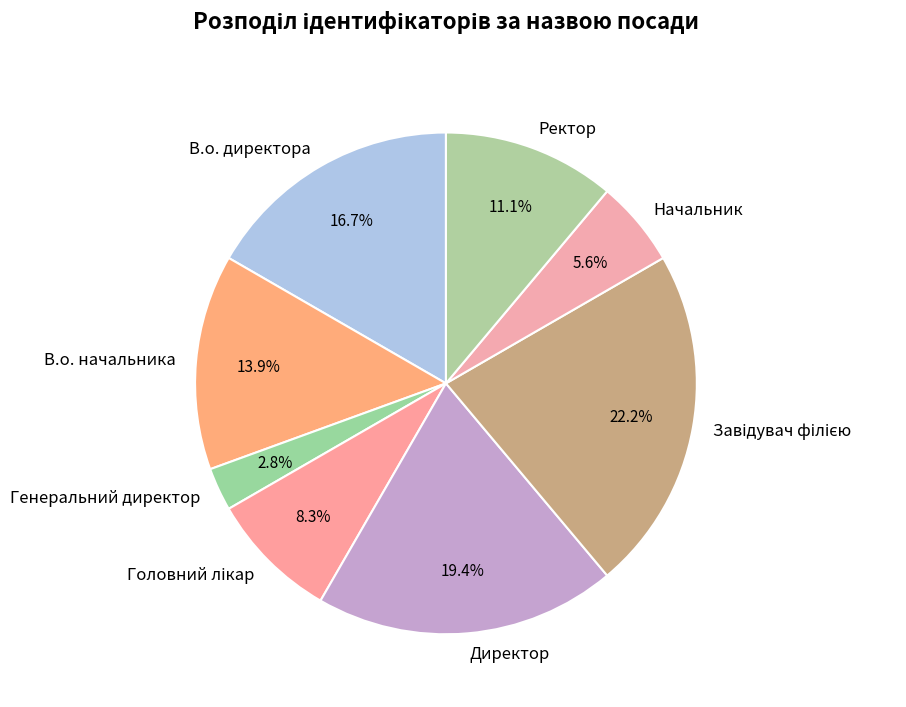

How many slices are in this pie chart?

8